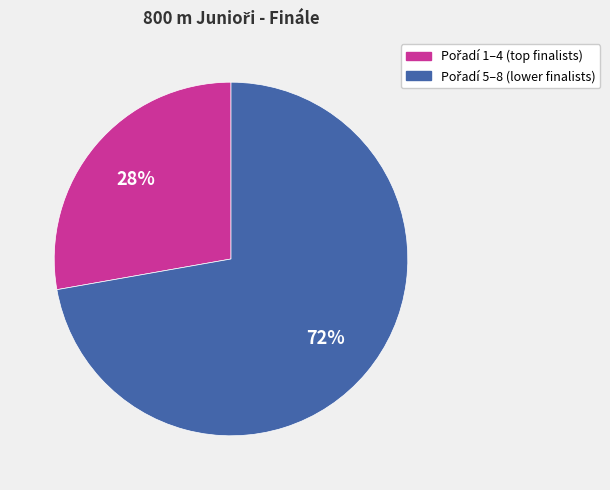

Is there a majority slice in this chart?

Yes